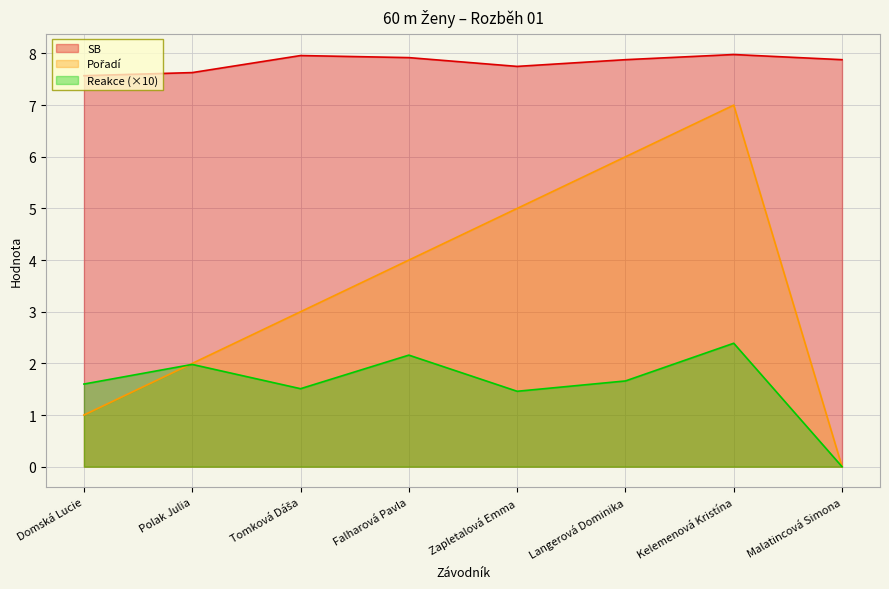

At which label is Pořadí closest to 3?

Tomková Dáša